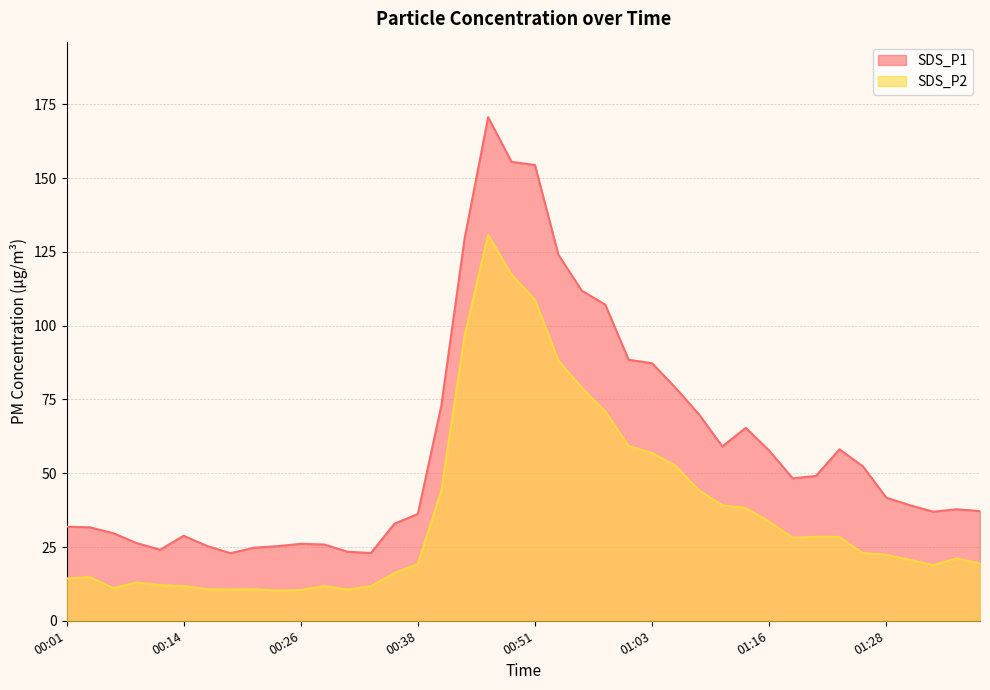

Does the chart have visible grid lines?

Yes